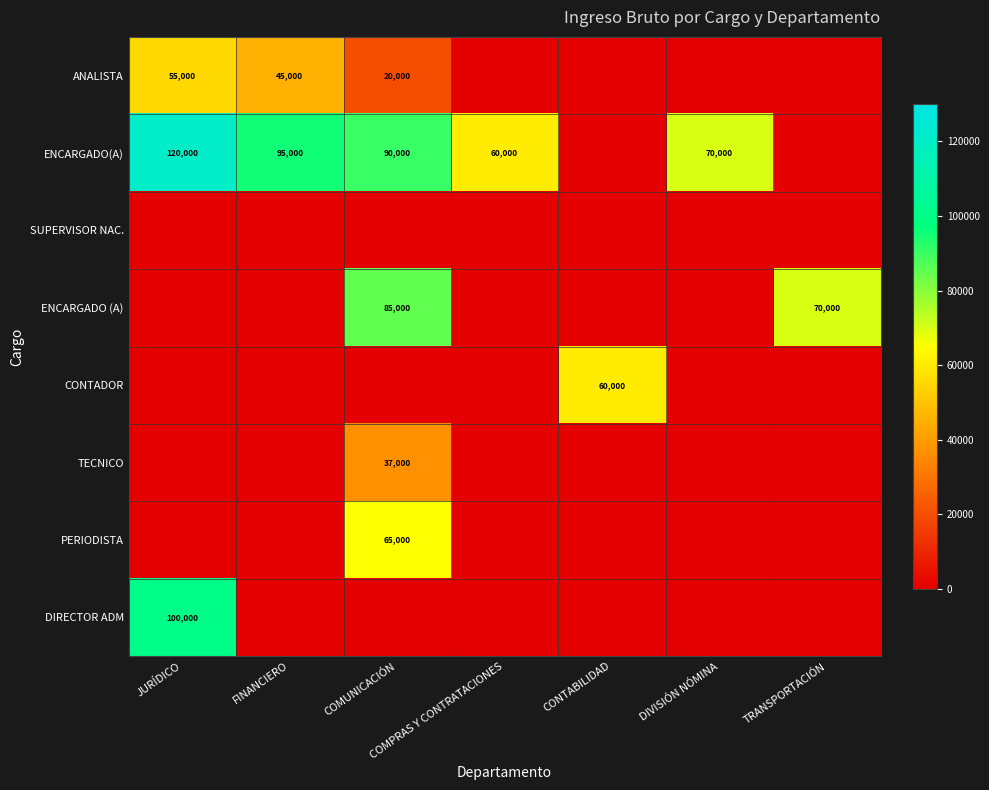

Is it true that DIRECTOR ADM equals 100000 at JURÍDICO?

True